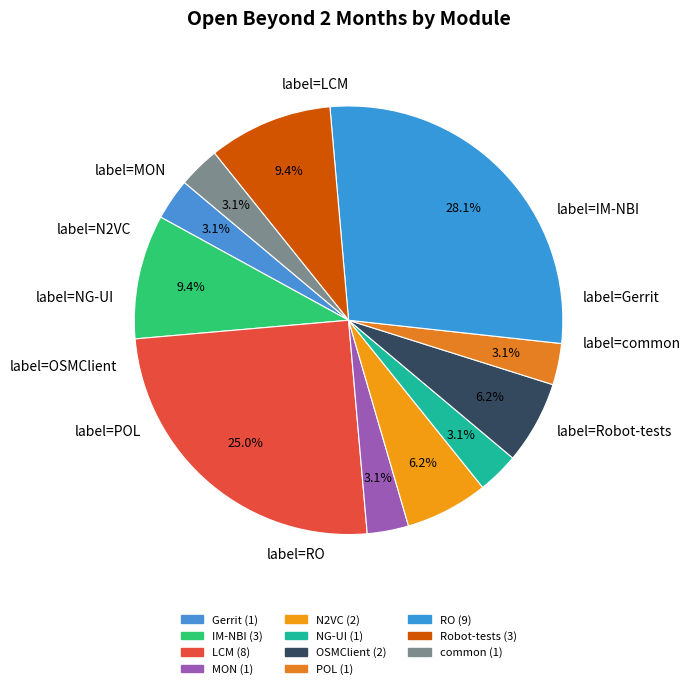

Which slice is the smallest?

DEVOPS